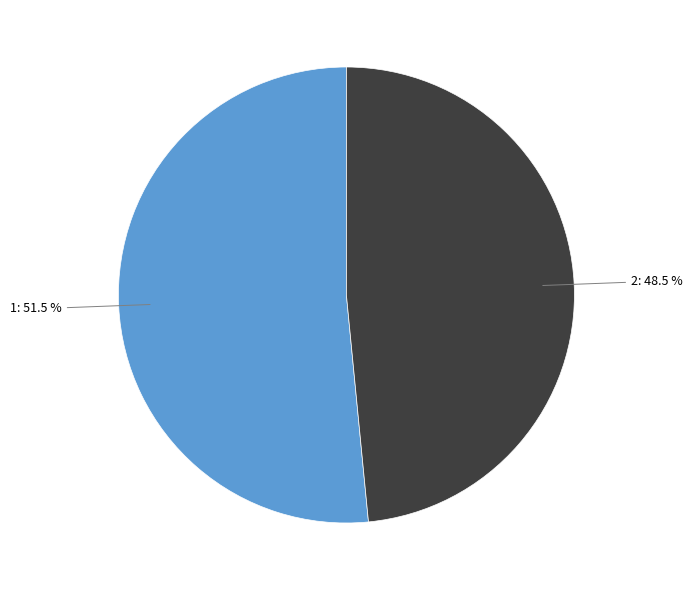

To the nearest percent, what is the average slice percentage?

50%